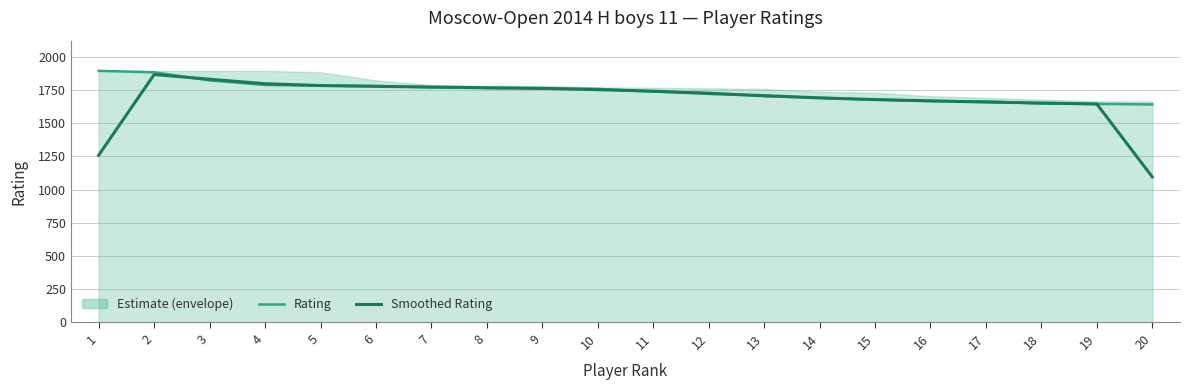

Is the value of Rating at 12 greater than the value of Smoothed Rating at 15?

Yes